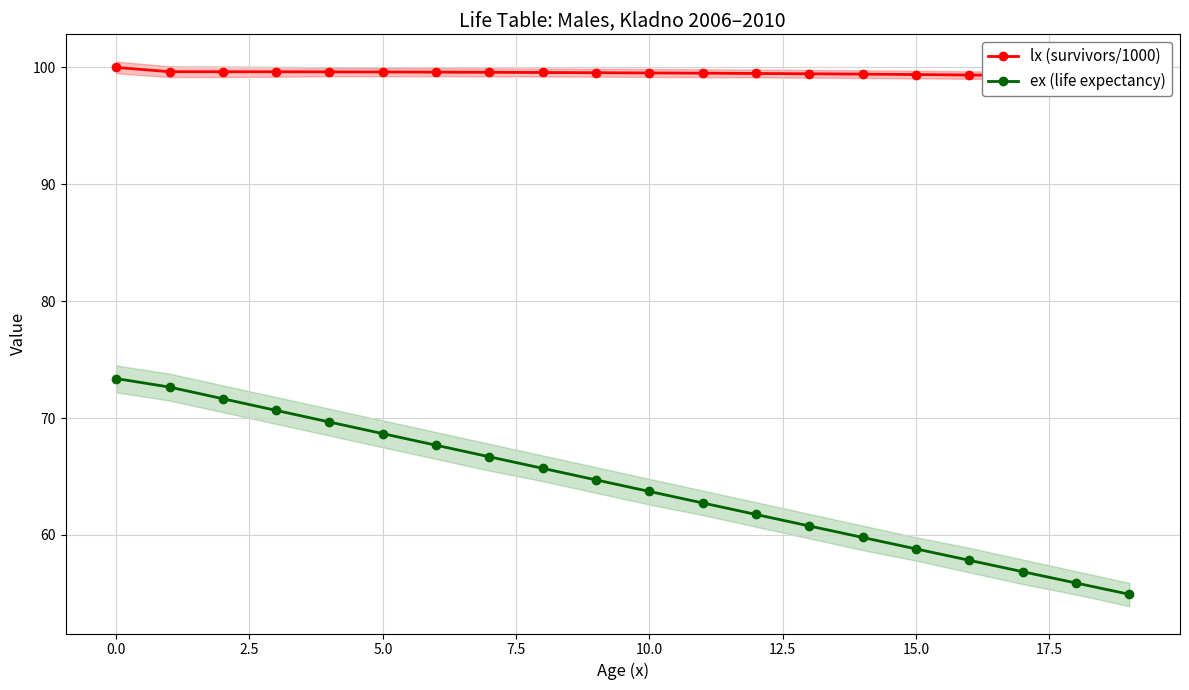

List the series in order of their overall mean, lowest first.

ex (life expectancy), lx (survivors/1000)